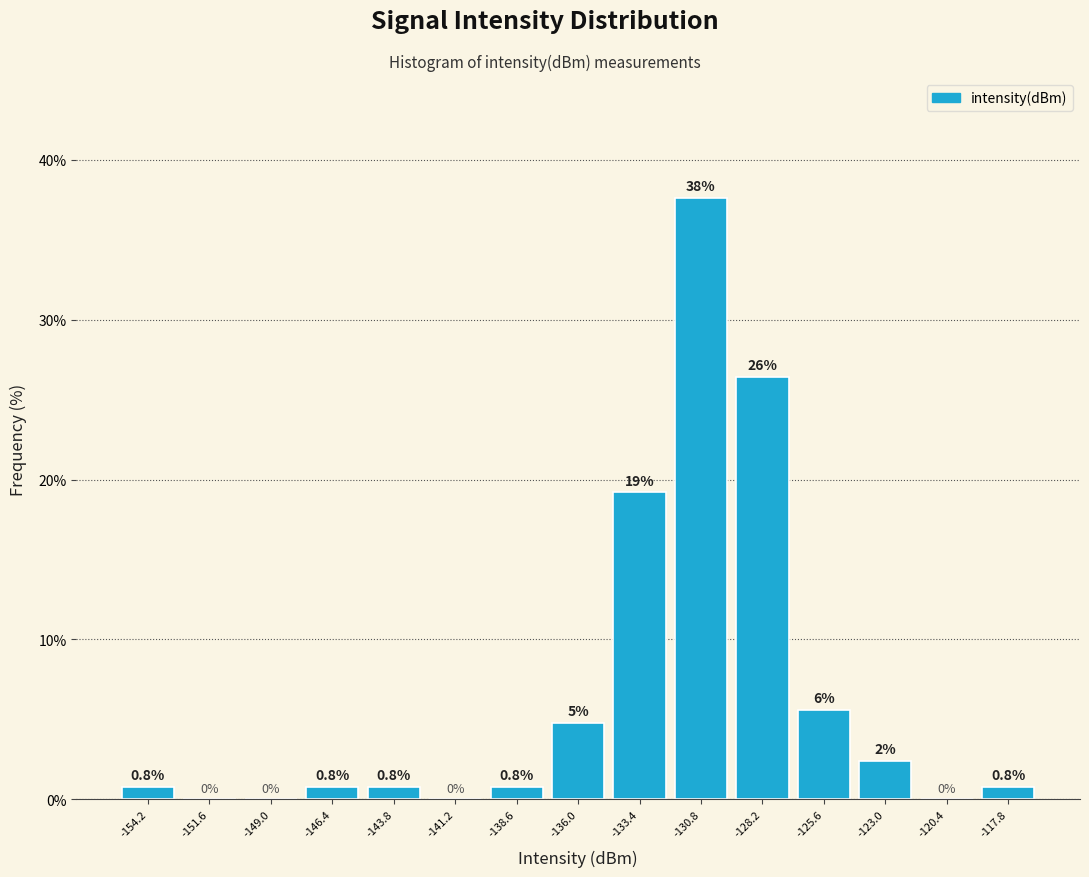

Over which range of the x-axis is the bar tallest?

-132.0 to -129.5